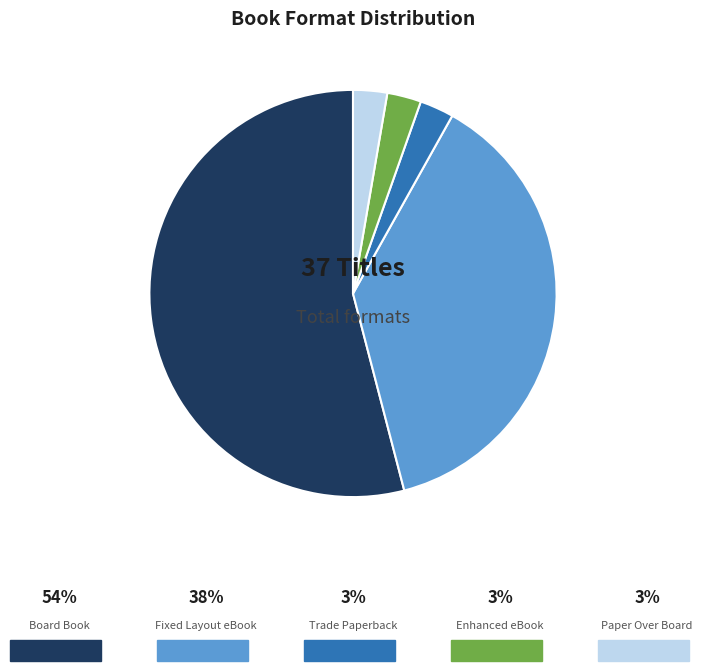

Is there any slice that represents more than half of the pie?

Yes